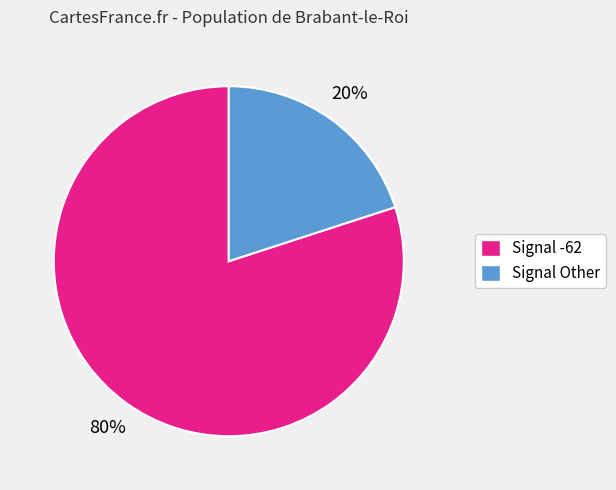

To the nearest percent, what is the difference between the largest and smallest slice percentages?

60%